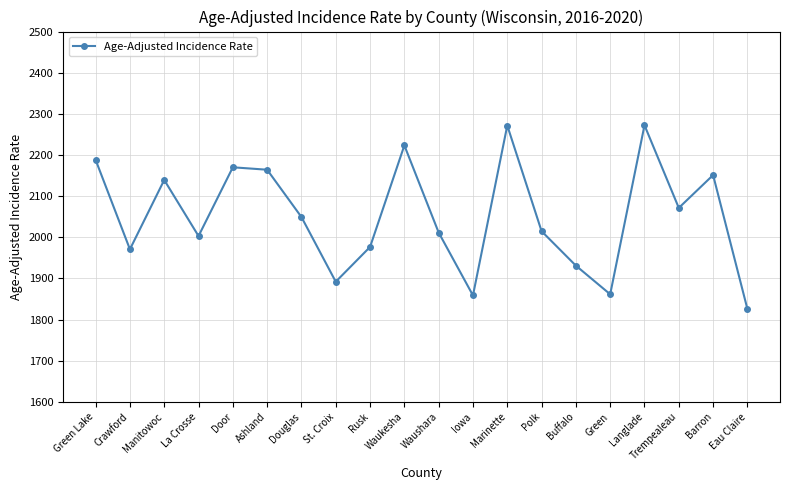

True or false: there are more than 2 points higher than both neighbors.

True